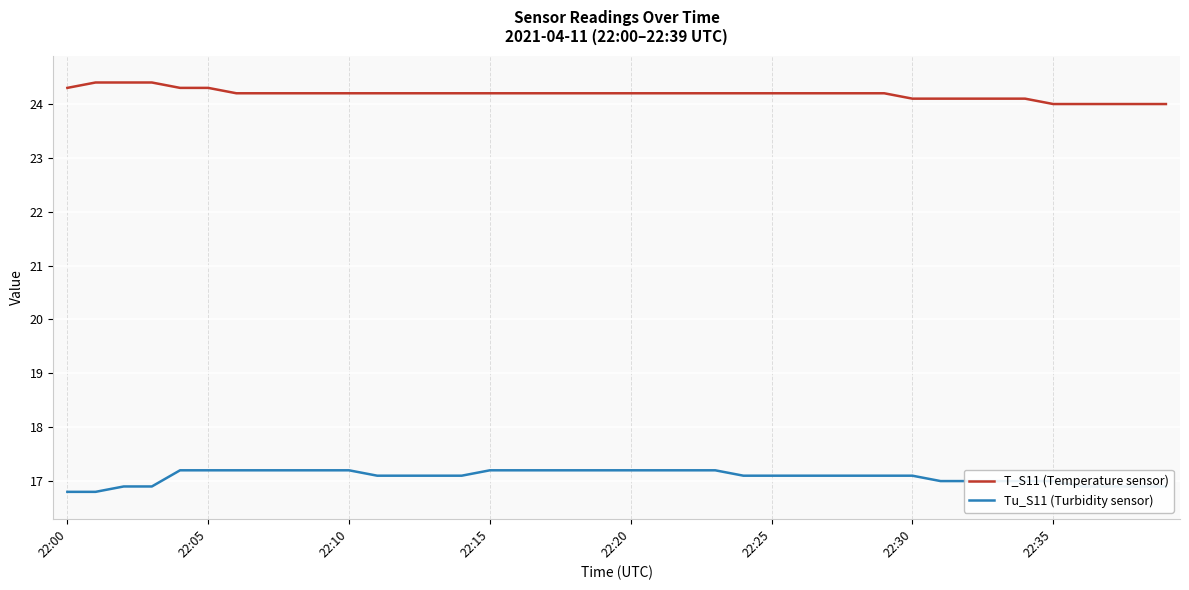

How many lines are shown in the chart?

2